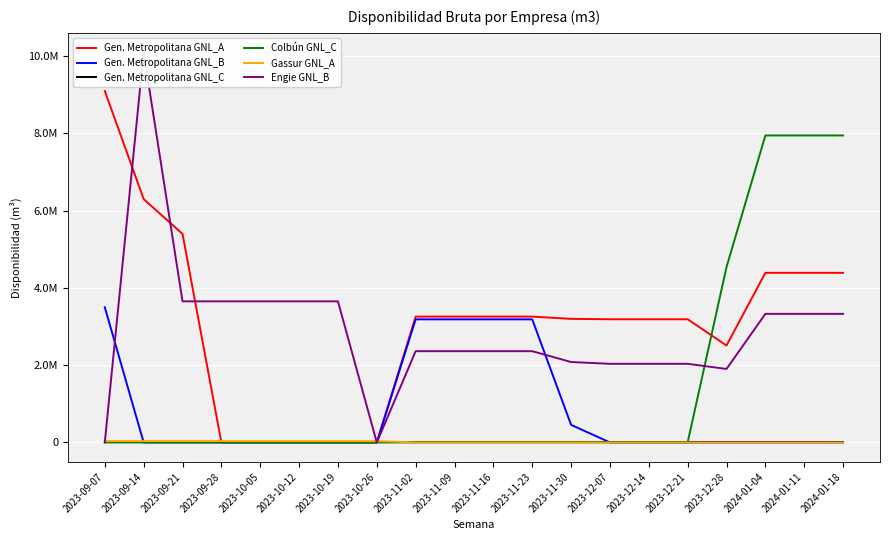

Rank the series at 2023-09-14 from lowest to highest value.

Gen. Metropolitana GNL_B, Gen. Metropolitana GNL_C, Colbún GNL_C, Gassur GNL_A, Gen. Metropolitana GNL_A, Engie GNL_B